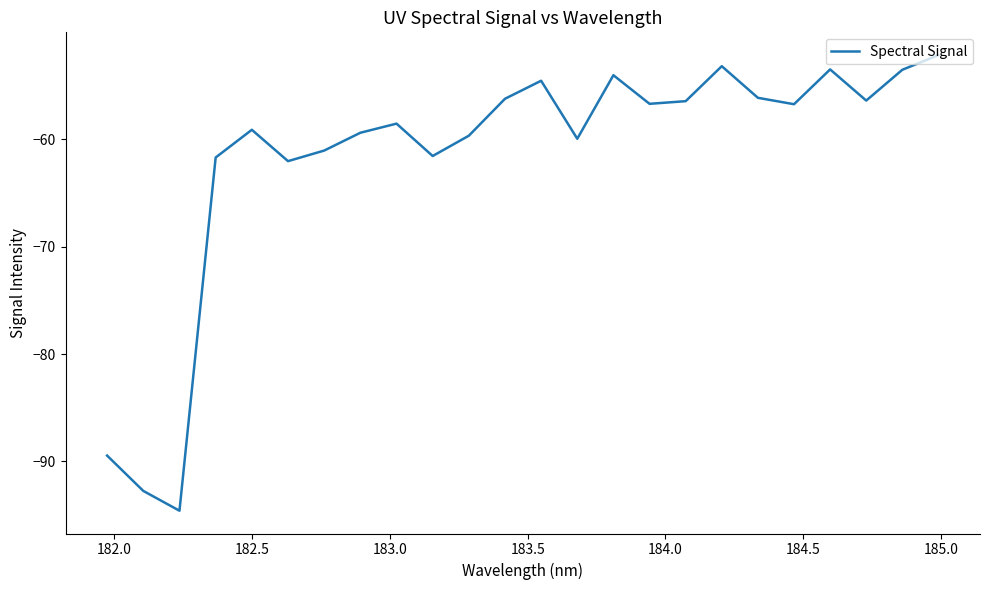

What is the greatest value displayed?

-52.1